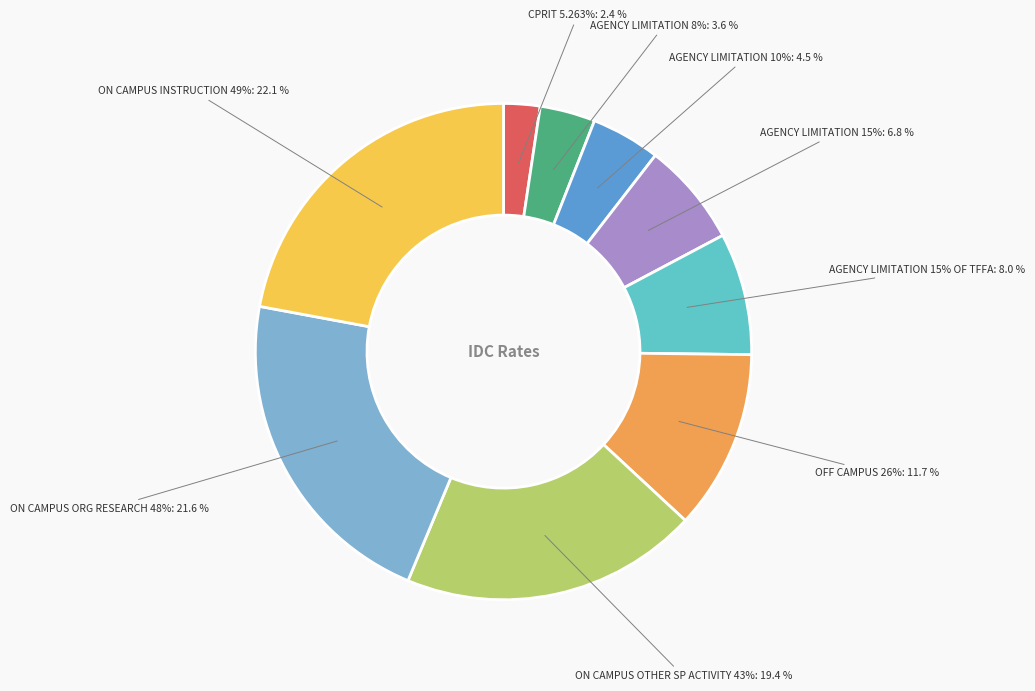

How much of the chart is everything except IDC AGENCY LIMITATION 10% (TDC)?

95.5%